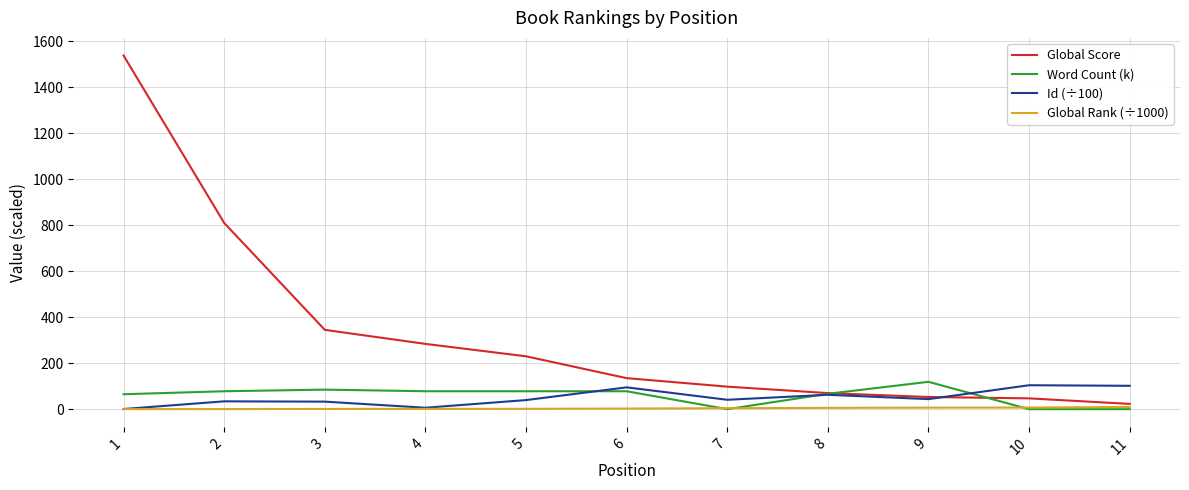

Rank the series by their maximum value, from lowest to highest.

Global Rank (÷1000), Id (÷100), Word Count (k), Global Score